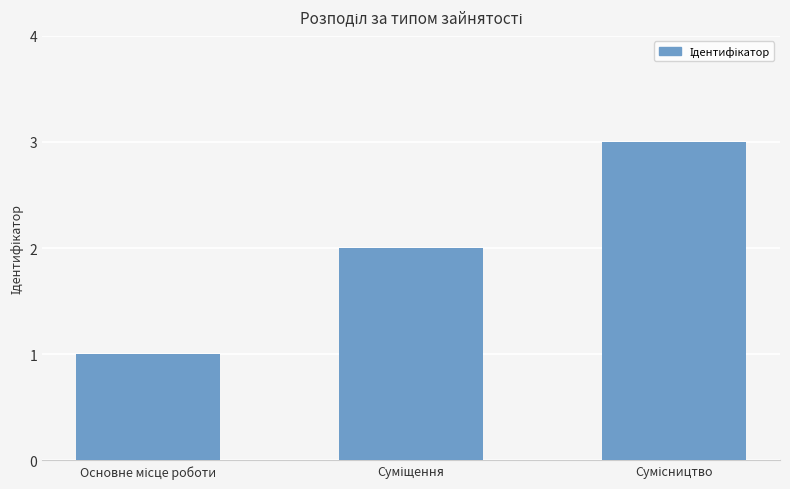

What is the maximum value shown in the chart?

3